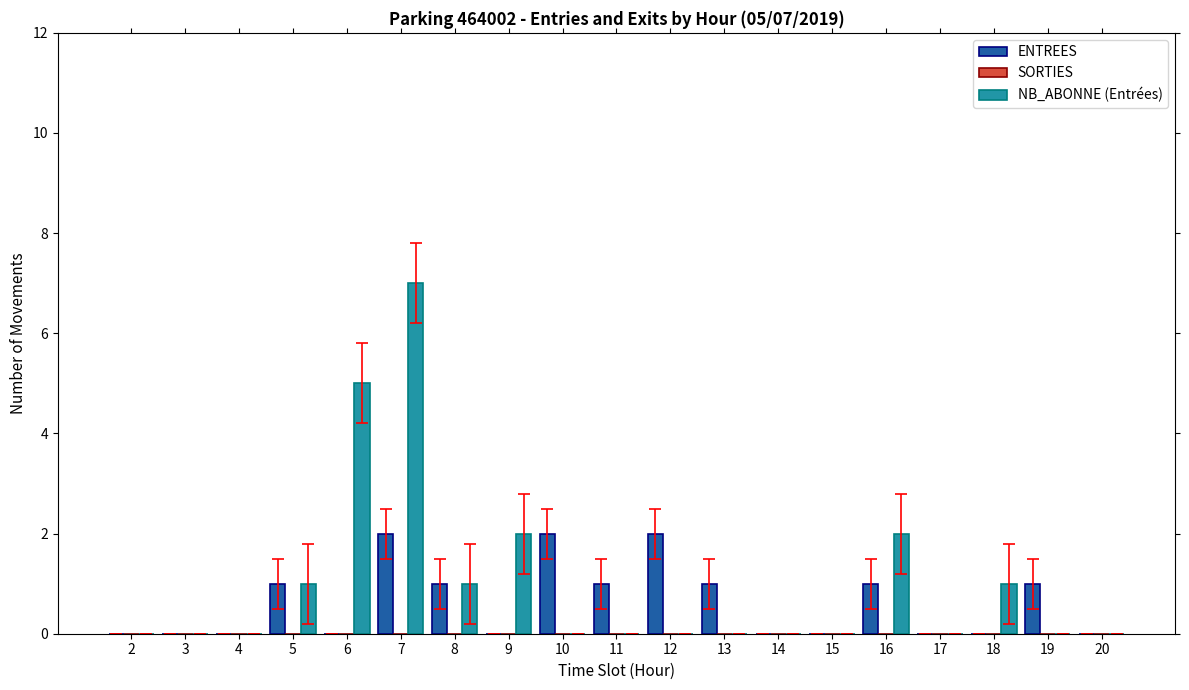

The ENTREES series shows 2 at 12. True or false?

True